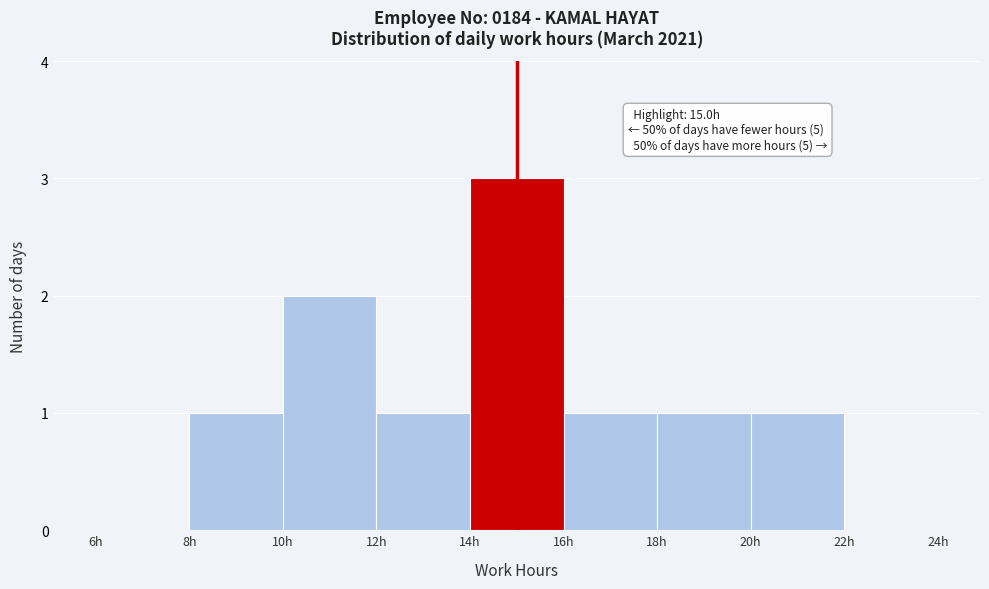

Which range on the x-axis has the tallest bar?

14 to 16